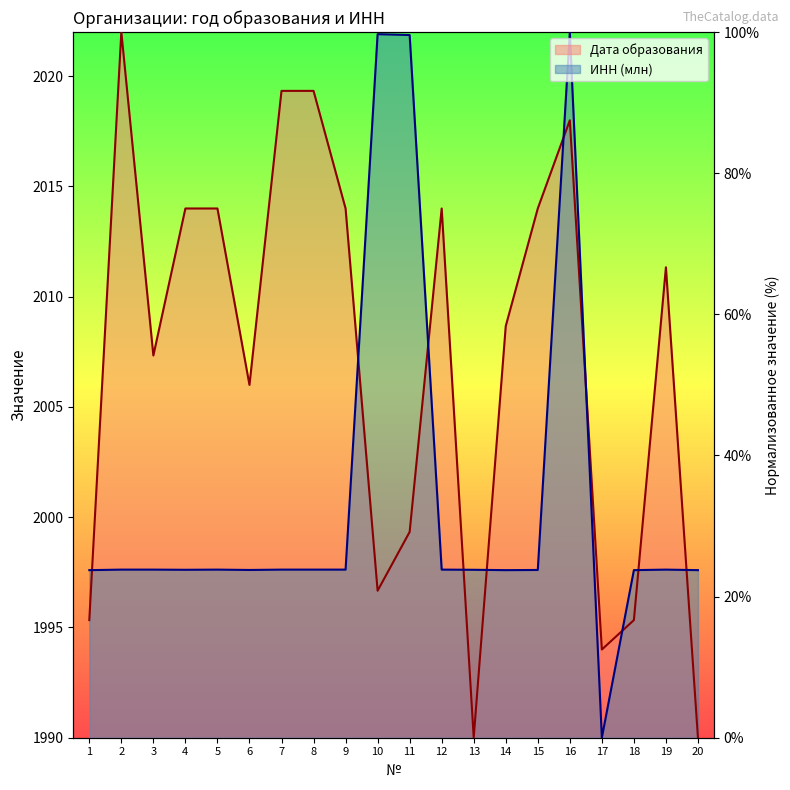

How many intersections are there between ИНН (млн) and Дата образования?

10